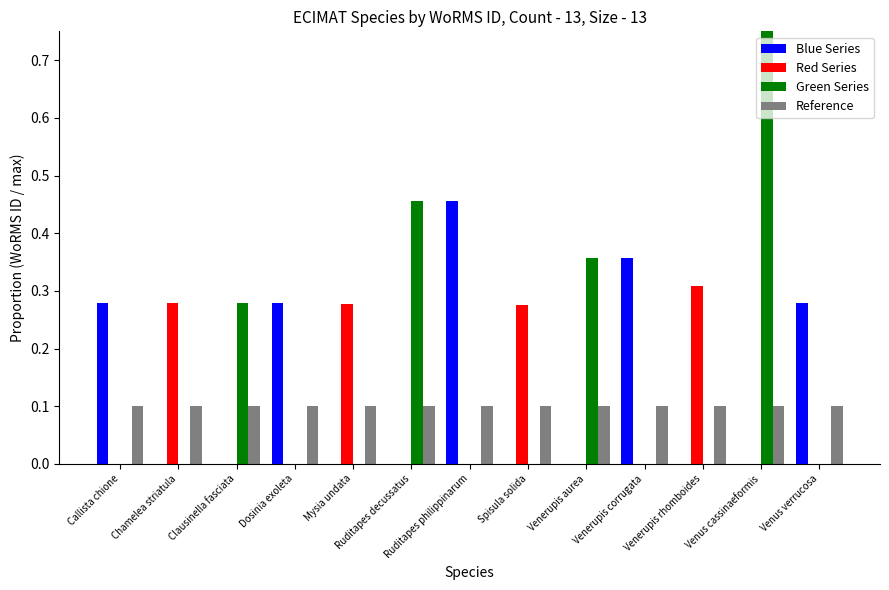

Read the Red Series value at Mysia undata.

0.3